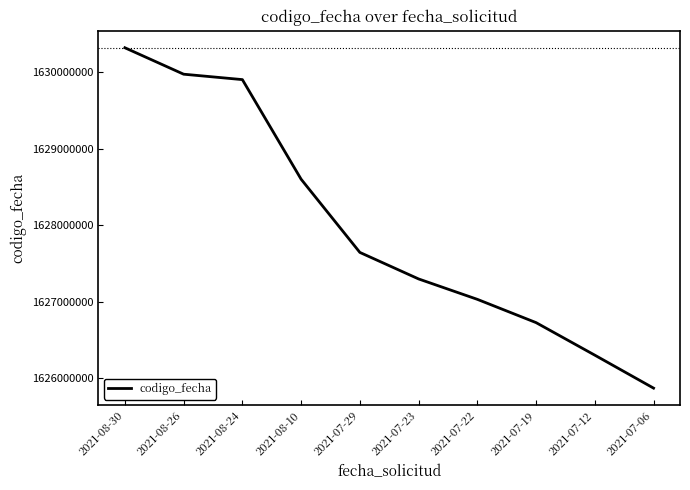

List the labels in order of value, smallest first.

2021-07-06, 2021-07-12, 2021-07-19, 2021-07-22, 2021-07-23, 2021-07-29, 2021-08-10, 2021-08-24, 2021-08-26, 2021-08-30